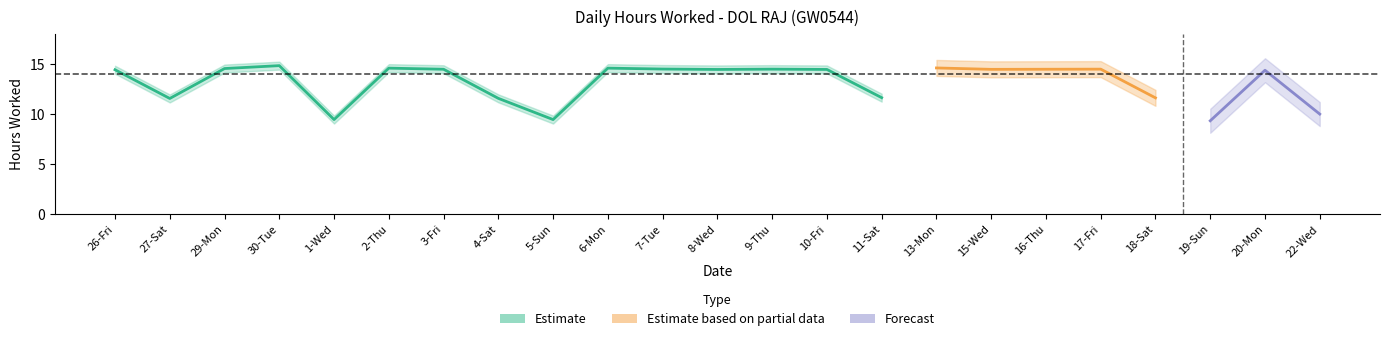

What is the sum of all Hours Worked values?

302.2